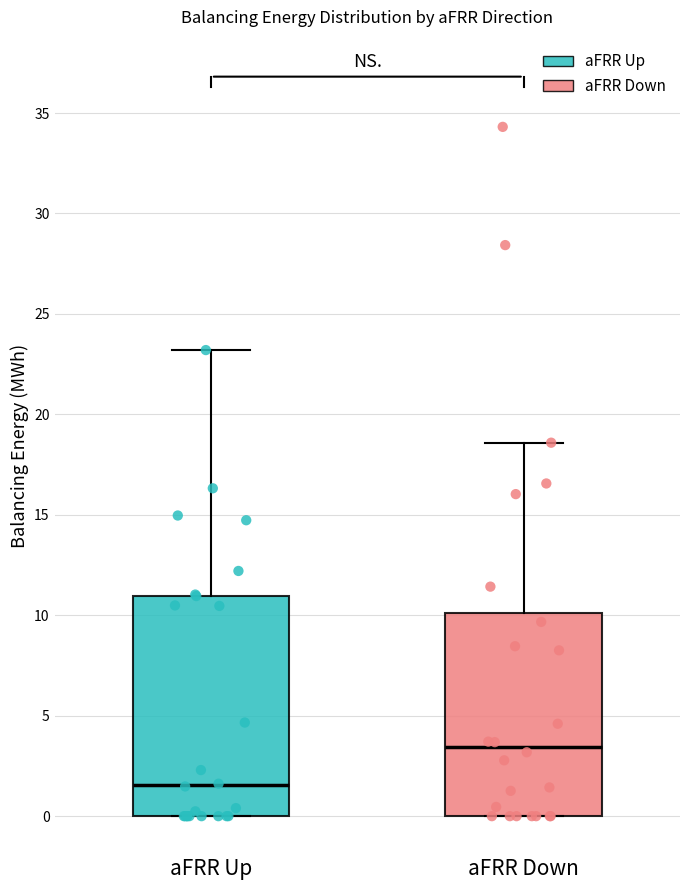

Reading left to right, read every box against the y-axis: the position of its median line, the range the box covers, and the ends of its whiskers. The values are not printed on the chart, so give them approximately, as read against the axis.

aFRR Up: median 1.5, box 0.0 to 11.0, whiskers 0.0 to 23.0
aFRR Down: median 3.5, box 0.0 to 10.0, whiskers 0.0 to 18.5